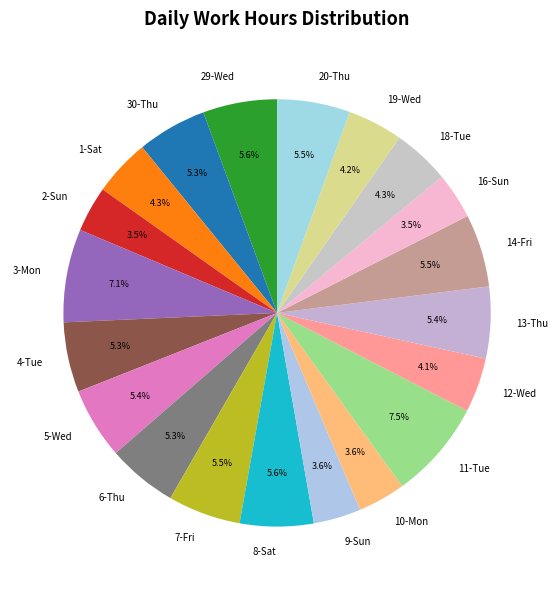

To the nearest percent, what is the average slice percentage?

5%